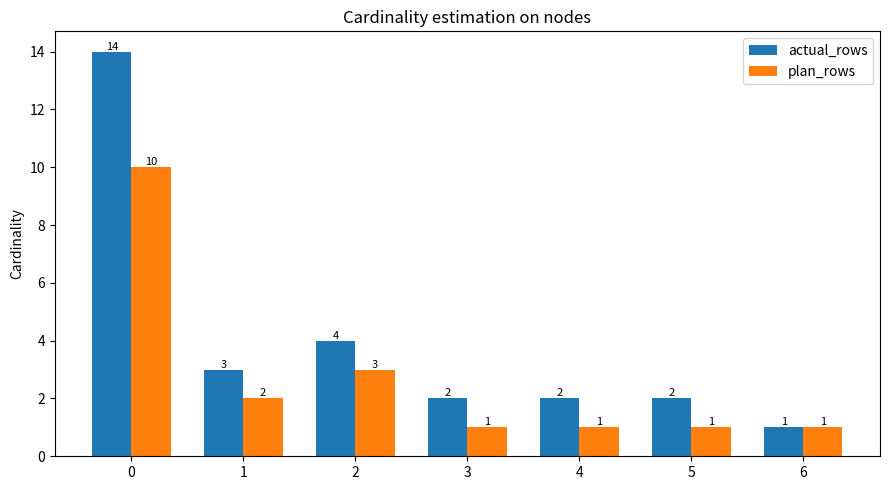

What is the difference between the highest and lowest values at 0?

4